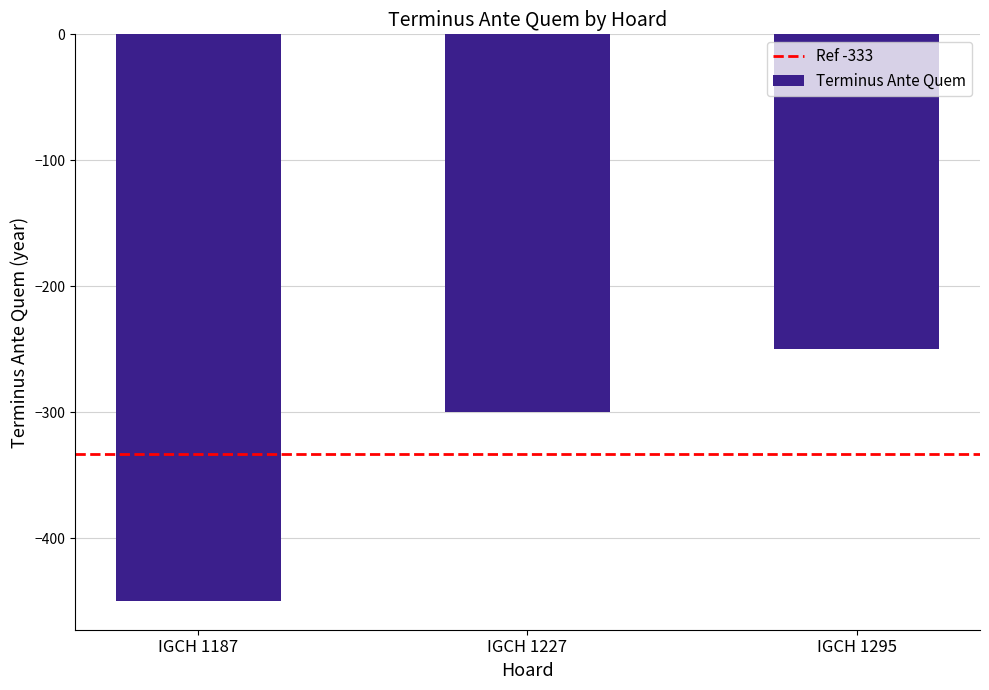

Reading left to right, transcribe all the data shown in this chart.

IGCH 1187=-450	IGCH 1227=-300	IGCH 1295=-250